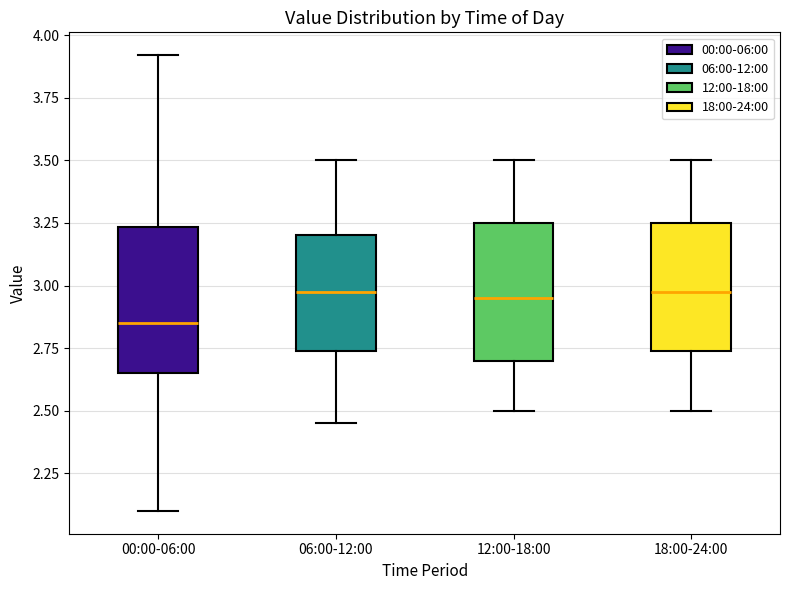

Reading left to right, read every box against the y-axis: the position of its median line, the range the box covers, and the ends of its whiskers. The values are not printed on the chart, so give them approximately, as read against the axis.

00:00-06:00: median 2.85, box 2.65 to 3.25, whiskers 2.10 to 3.90
06:00-12:00: median 3.00, box 2.75 to 3.20, whiskers 2.45 to 3.50
12:00-18:00: median 2.95, box 2.70 to 3.25, whiskers 2.50 to 3.50
18:00-24:00: median 3.00, box 2.75 to 3.25, whiskers 2.50 to 3.50